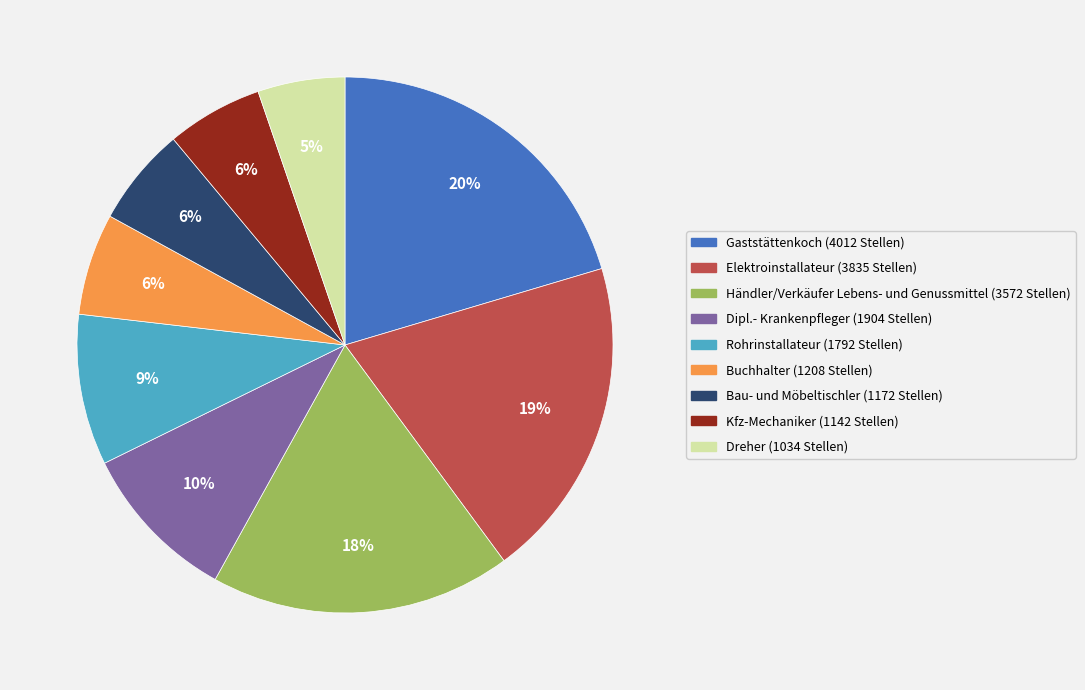

Do Dreher and Kfz-Mechaniker together represent more than half of the pie?

No